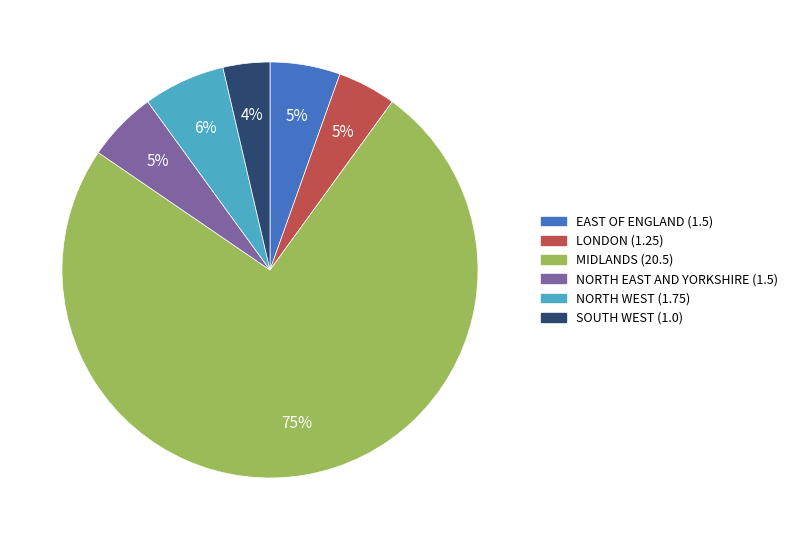

To the nearest percent, what is the difference between the largest and smallest slice percentages?

71%